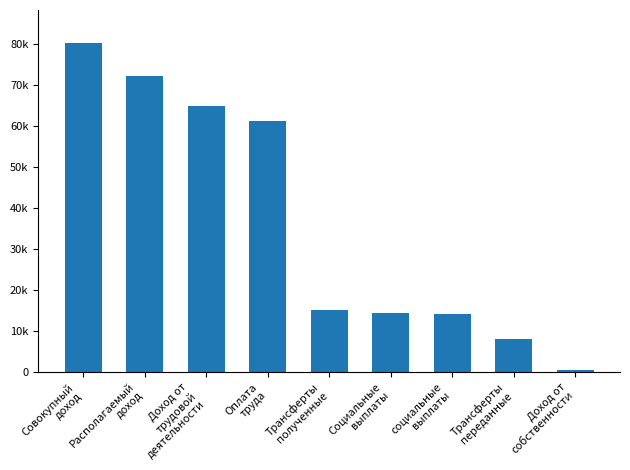

Rank the categories by value from highest to lowest.

Совокупный
доход, Располагаемый
доход, Доход от
трудовой
деятельности, Оплата
труда, Трансферты
полученные, Социальные
выплаты, социальные
выплаты, Трансферты
переданные, Доход от
собственности